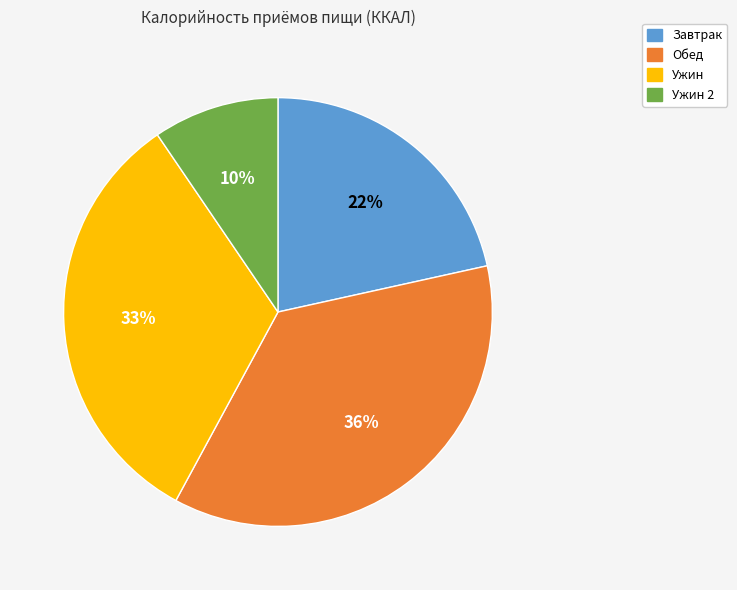

To the nearest percent, what is the difference between the Завтрак and Ужин slice percentages?

11%